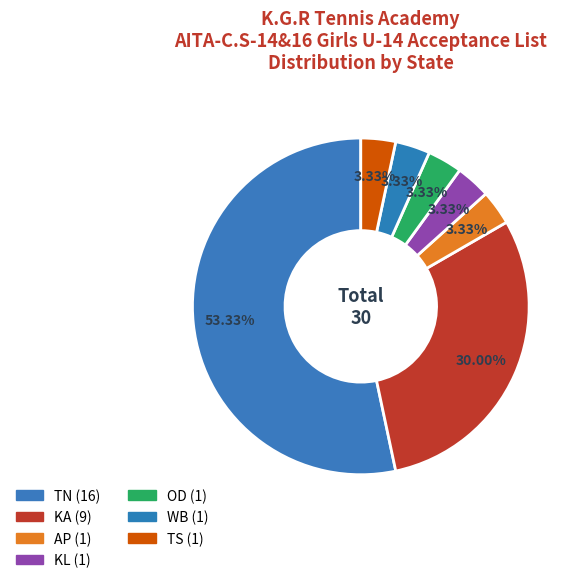

What percentage is NOT represented by KL?

96.7%